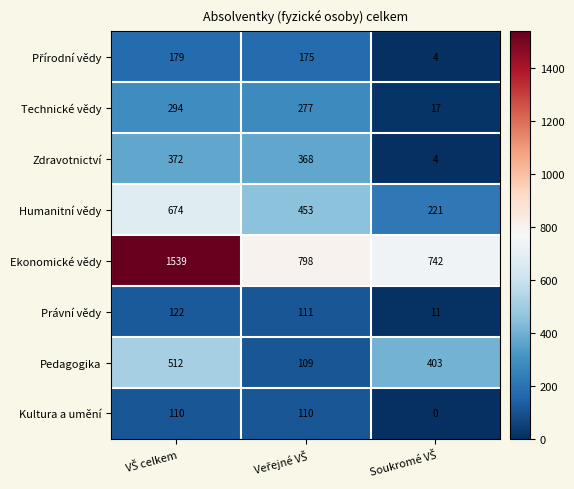

How many categories are shown in the chart?

3